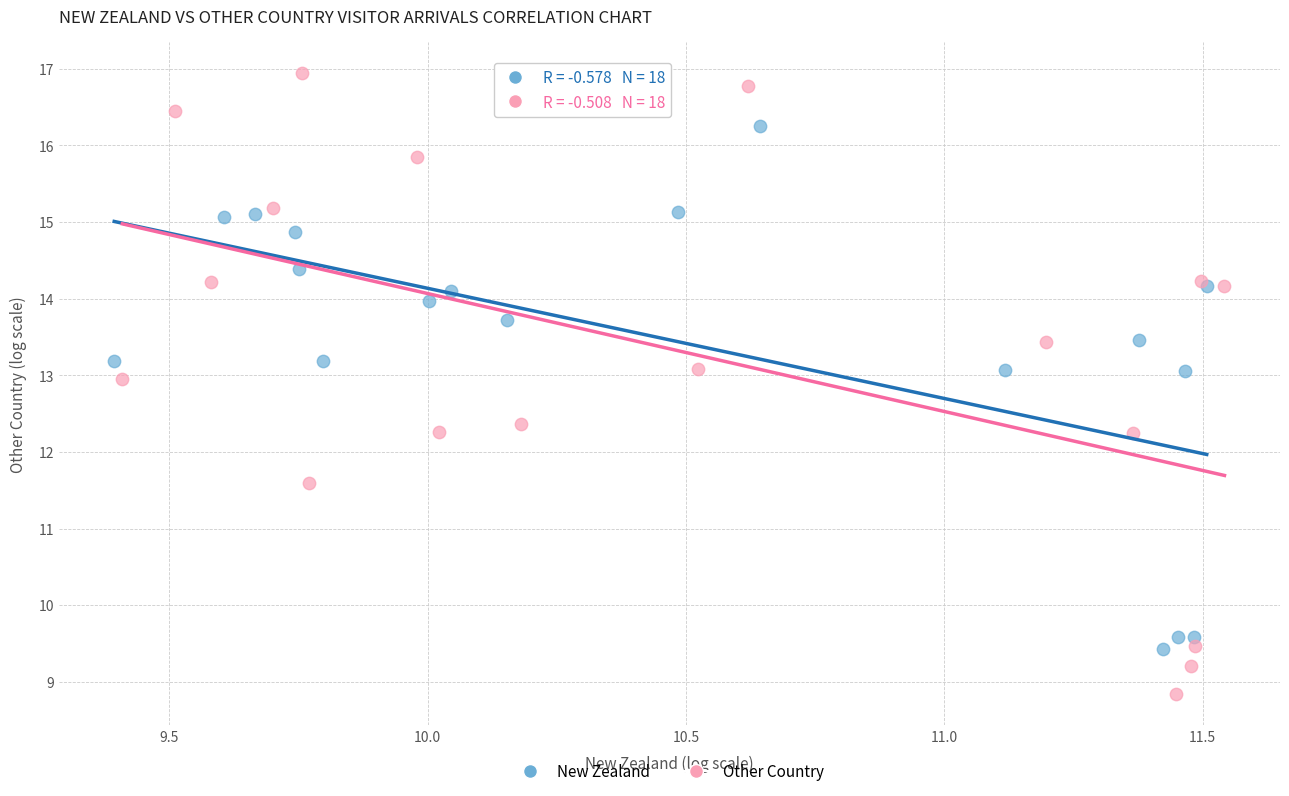

Which series contains the lowest Y value?

Other Country